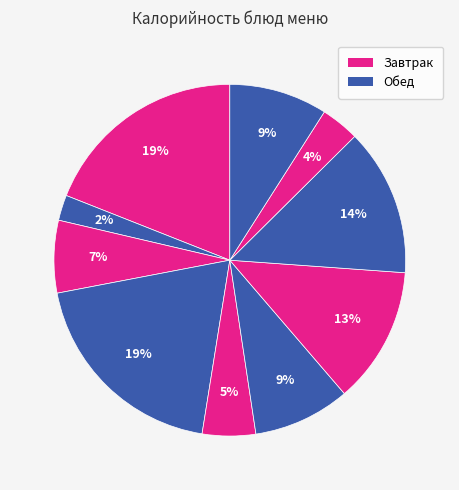

Count the number of slices in the pie.

10